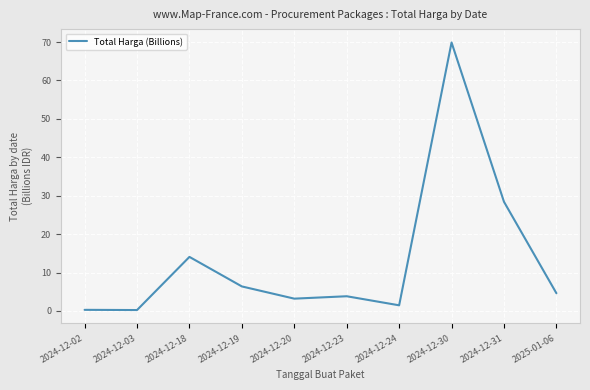

True or false: there are more than 0 points higher than both neighbors.

True